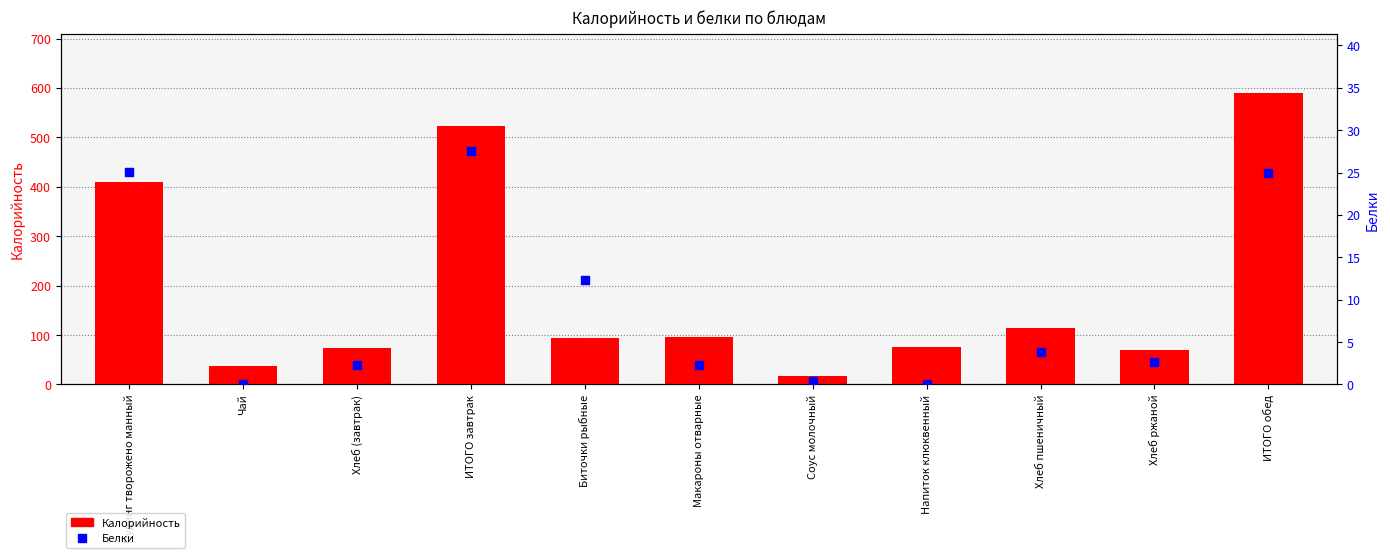

Which series has the largest total across all categories?

Калорийность